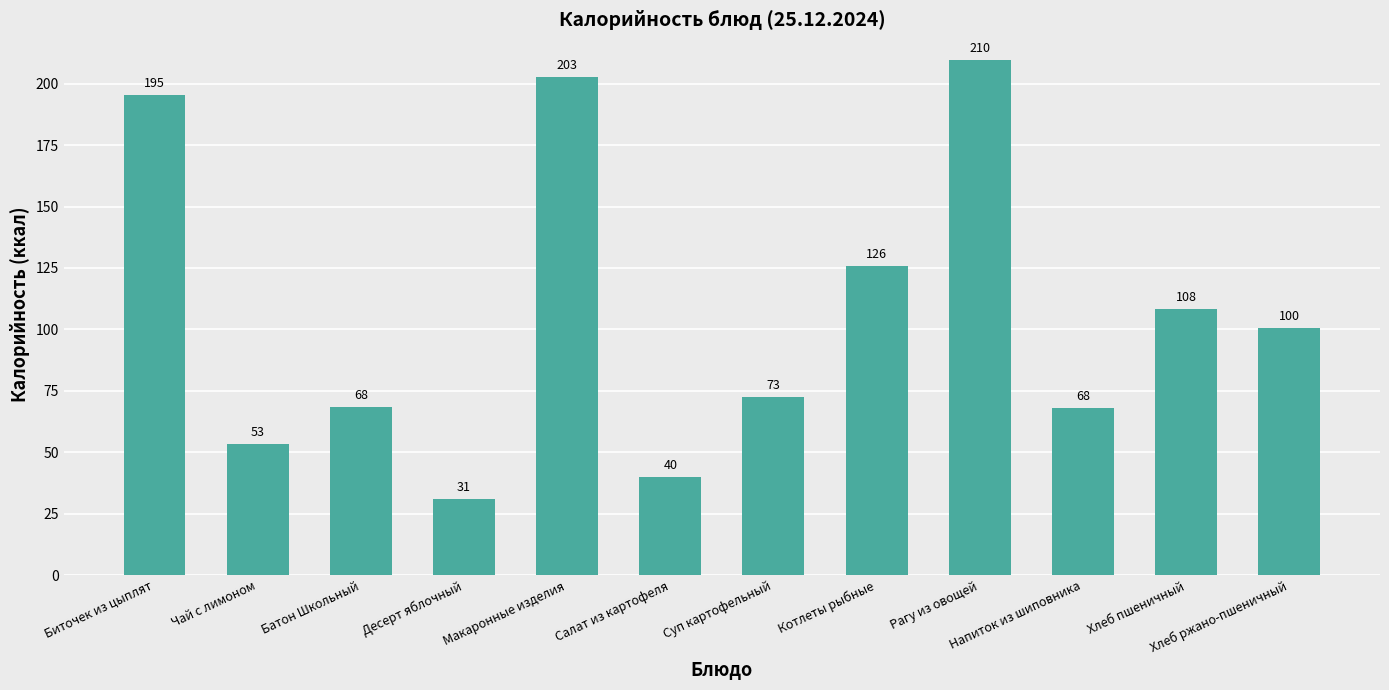

What is the ratio of the value at Хлеб пшеничный to the value at Хлеб ржано-пшеничный?

1.1